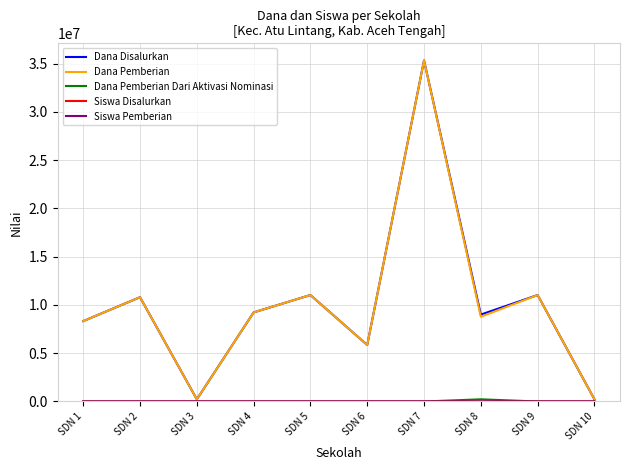

How many distinct data groups are displayed?

5